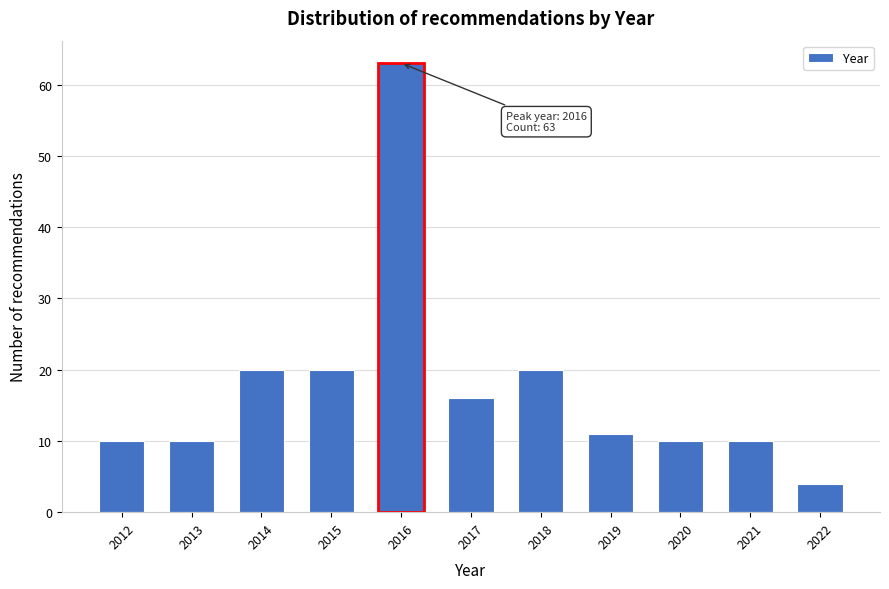

Reading left to right, list all the values displayed in this chart.

2012=10	2013=10	2014=20	2015=20	2016=63	2017=16	2018=20	2019=11	2020=10	2021=10	2022=4